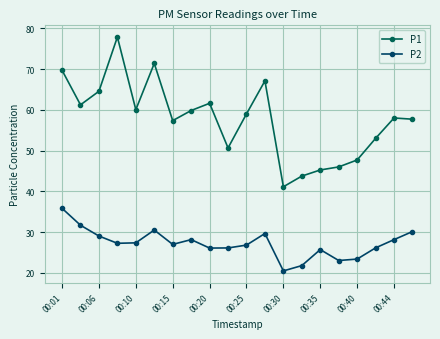

Count the number of data series in this chart.

2